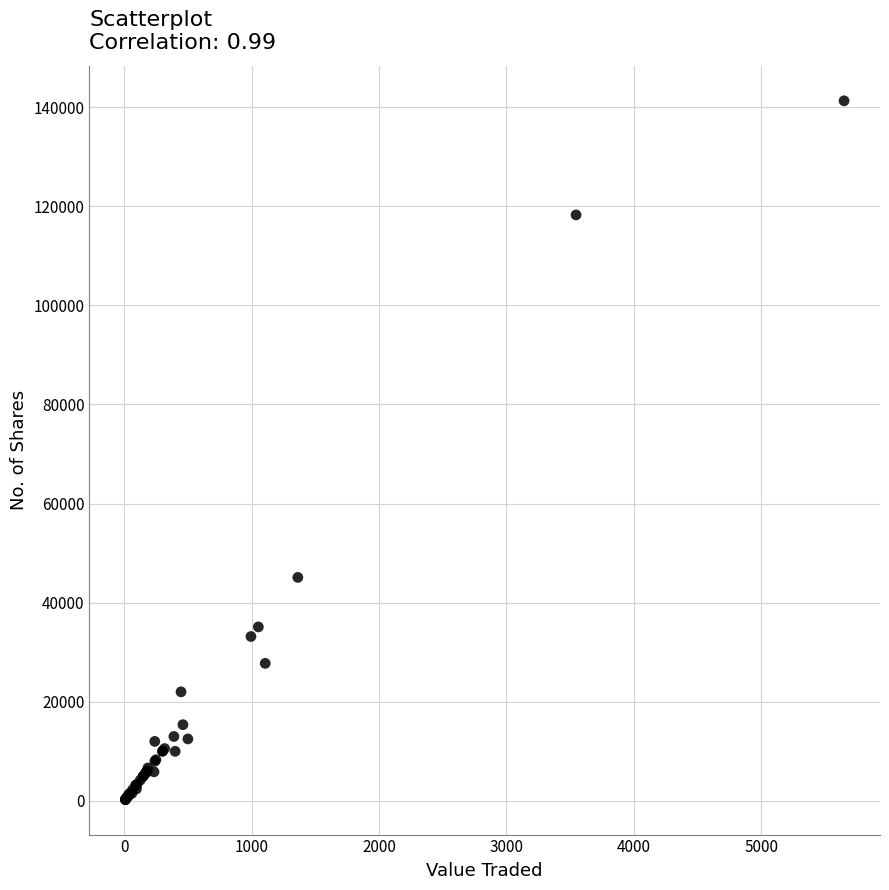

What Y value in the scatter plot is closest to 70759?

45091